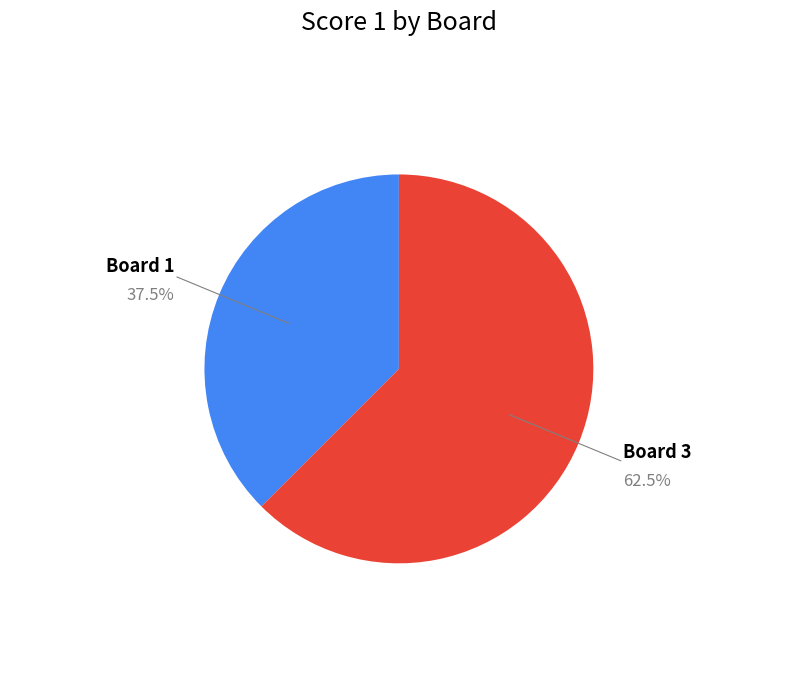

Is it true that Board 1 is 43% of the pie?

False